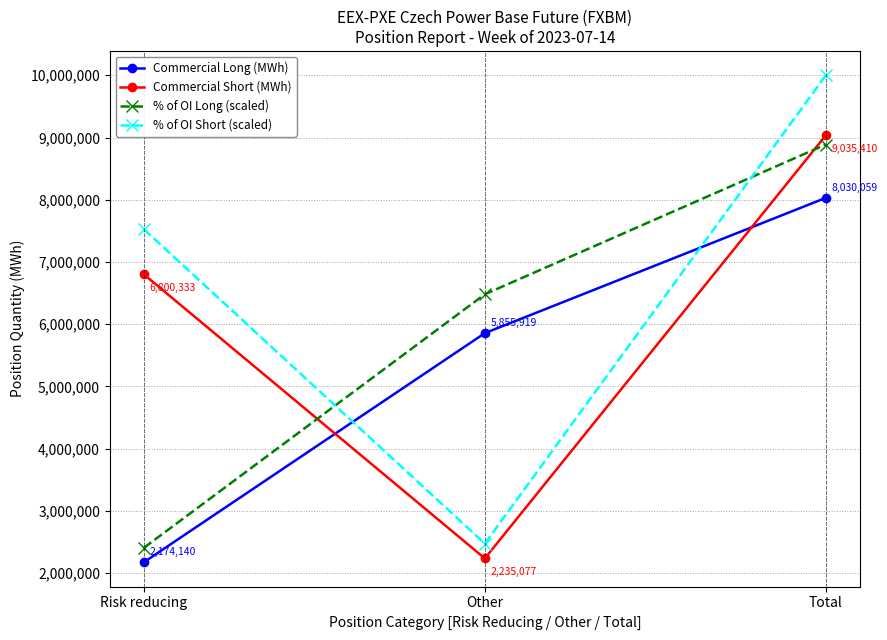

Which category has the highest value in the % of OI Long (scaled) series?

Total